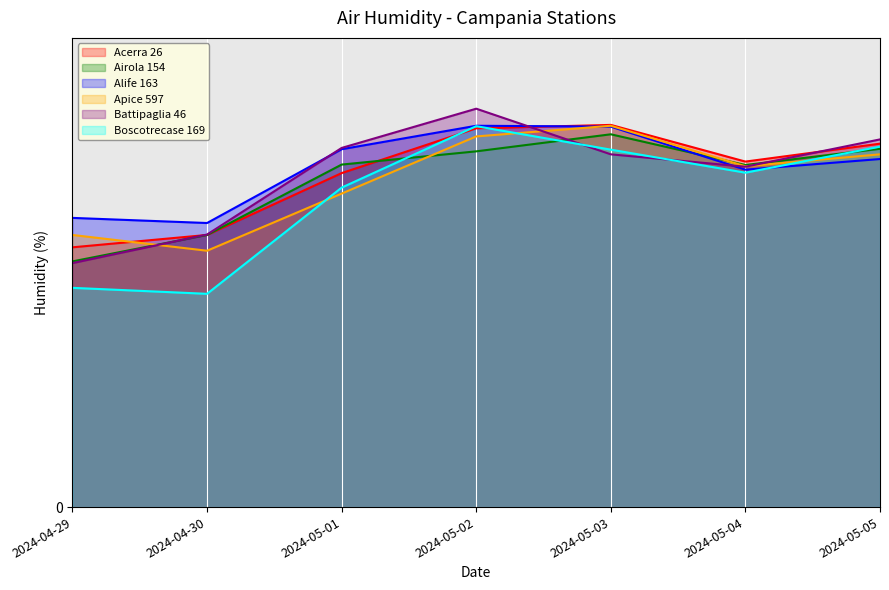

What are all the series names shown in the legend?

Acerra 26, Airola 154, Alife 163, Apice 597, Battipaglia 46, Boscotrecase 169